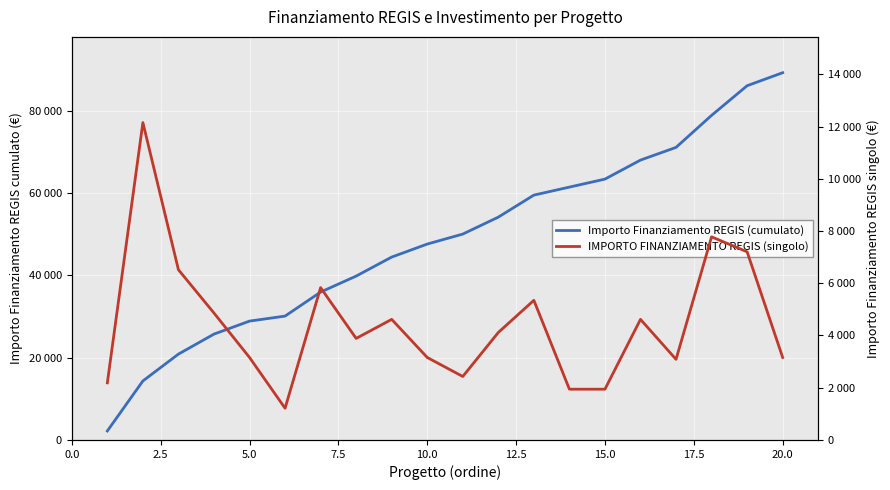

What are all the series names shown in the legend?

Importo Finanziamento REGIS (cumulato), IMPORTO FINANZIAMENTO REGIS (singolo)